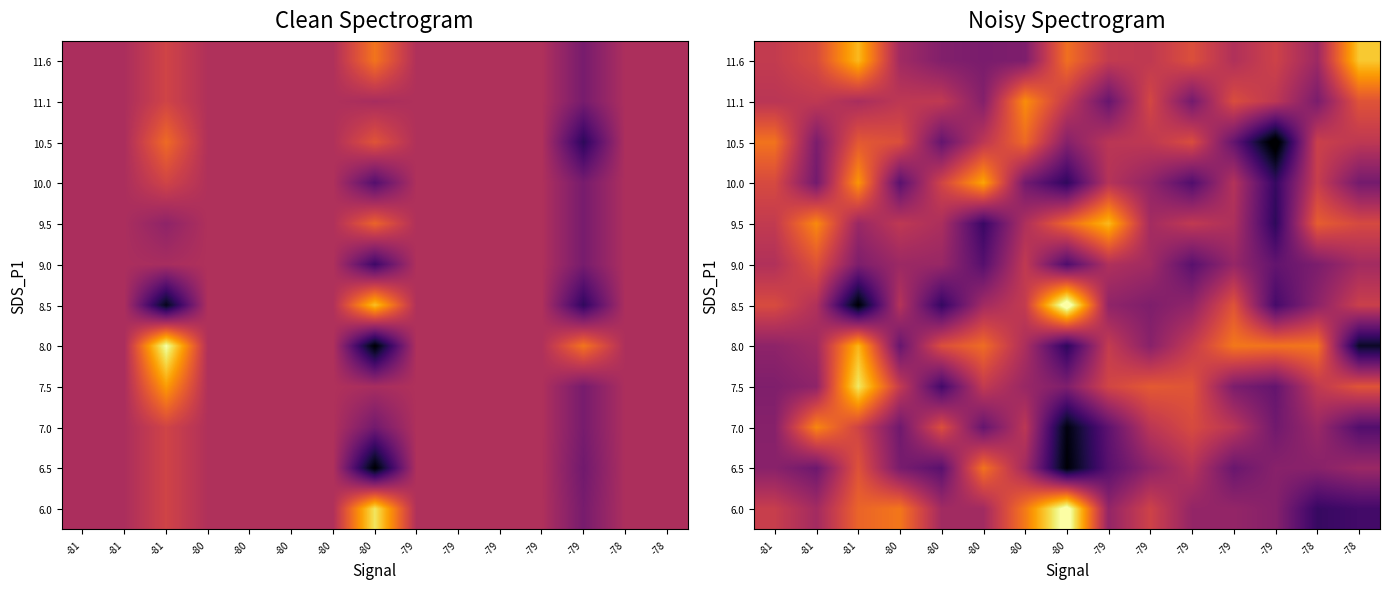

Which has a higher value, -79 or -80?

-80